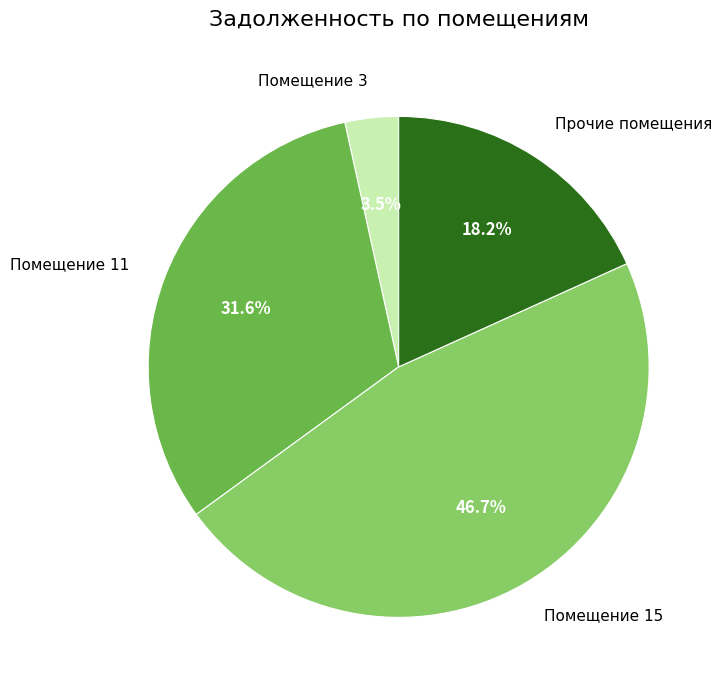

Rank the categories by value from lowest to highest.

Помещение 3, Прочие помещения, Помещение 11, Помещение 15